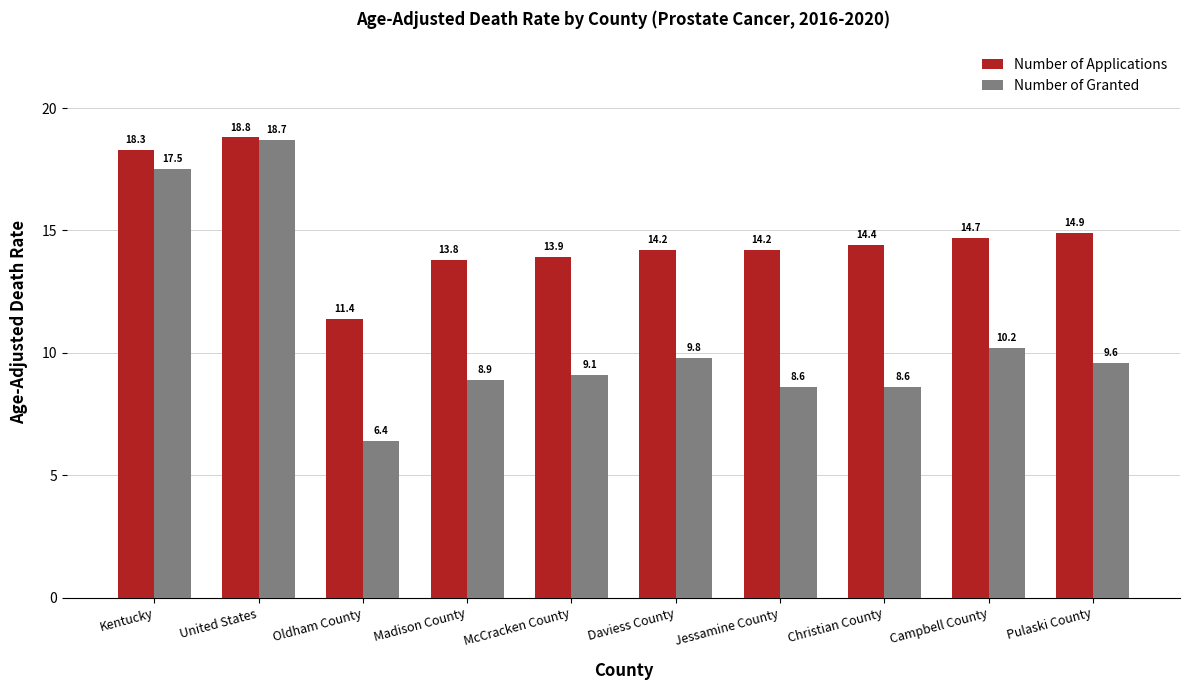

Reading right to left, list all the values displayed in this chart.

Number of Applications: 14.9	14.7	14.4	14.2	14.2	13.9	13.8	11.4	18.8	18.3
Number of Granted: 9.6	10.2	8.6	8.6	9.8	9.1	8.9	6.4	18.7	17.5